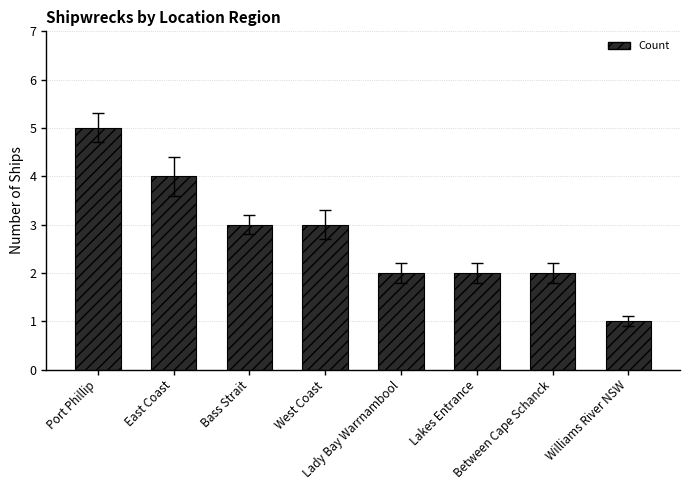

Is it true that the value at Lakes Entrance is 2?

True